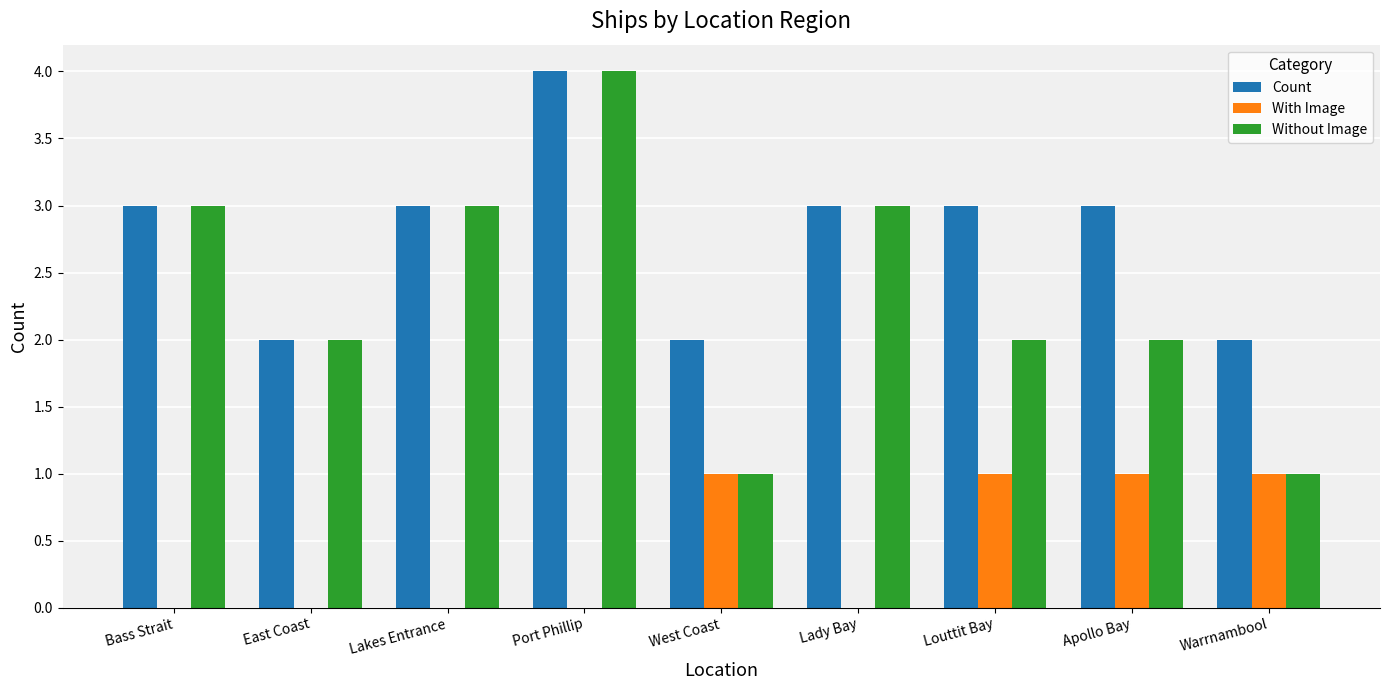

Reading left to right, extract all data points from this chart.

Count: 3	2	3	4	2	3	3	3	2
With Image: 0	0	0	0	1	0	1	1	1
Without Image: 3	2	3	4	1	3	2	2	1